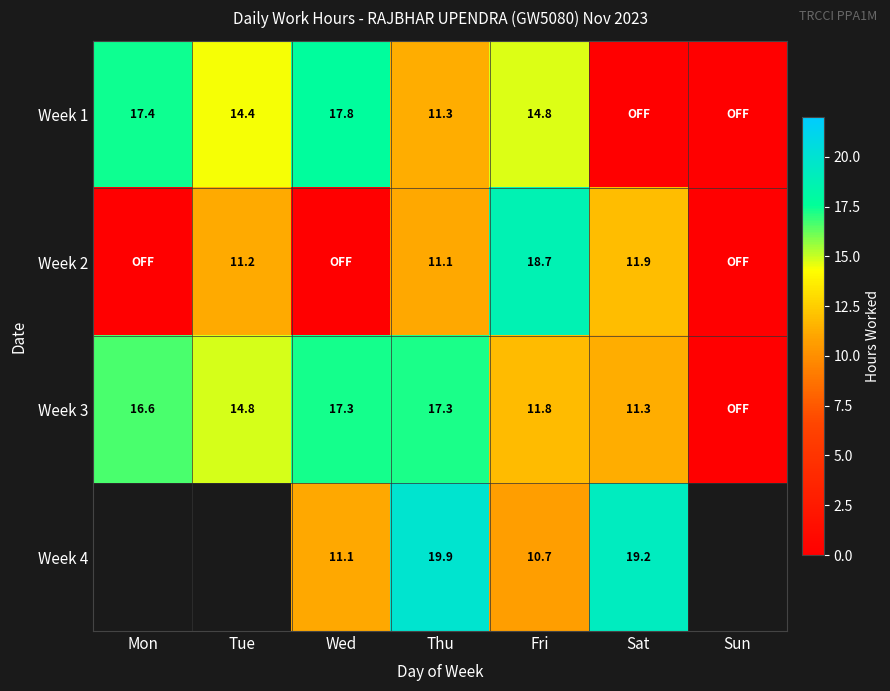

What is the sum of the Week 3 values at Sun and Tue?

14.8